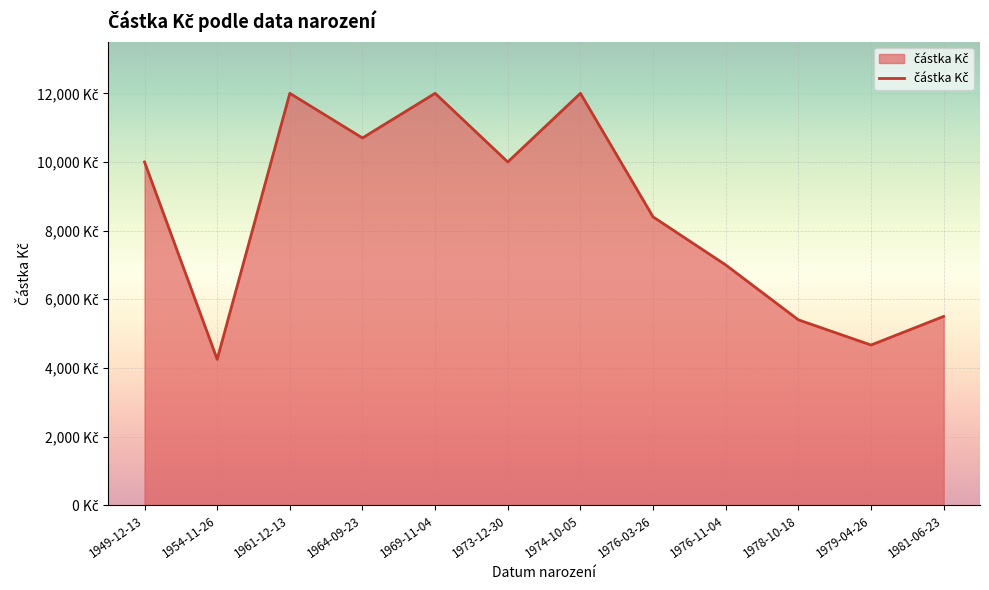

Is it true that the value at 1949-12-13 is 11789?

False